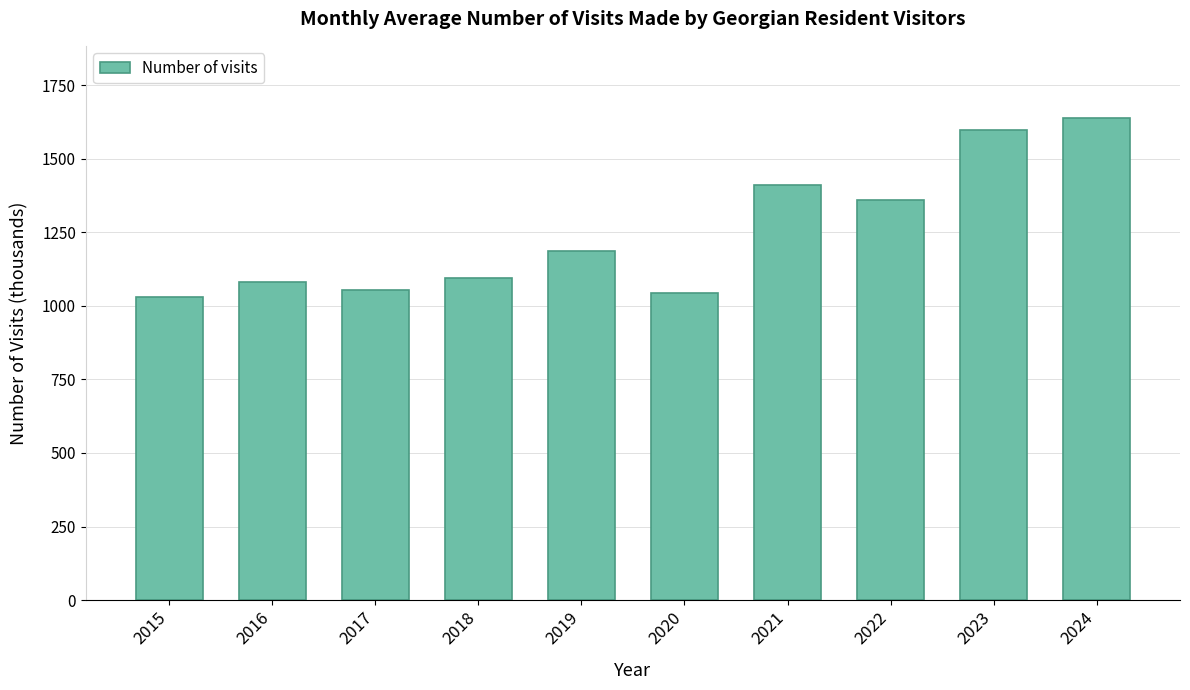

Which label corresponds to the smallest value in the chart?

2015